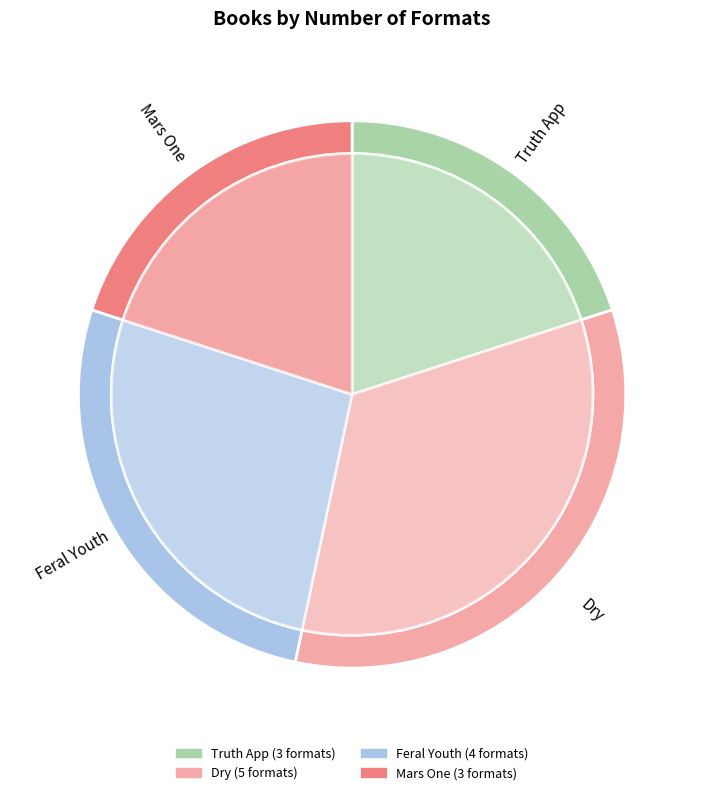

To the nearest percent, what percentage of the pie is Truth App?

20%